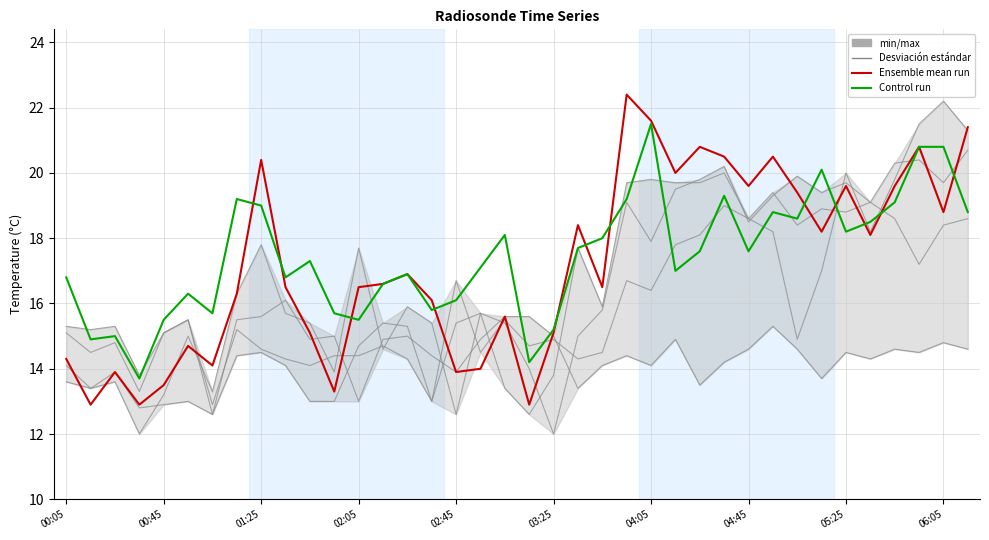

True or false: range_8.352 has more than 0 interior local peaks.

True